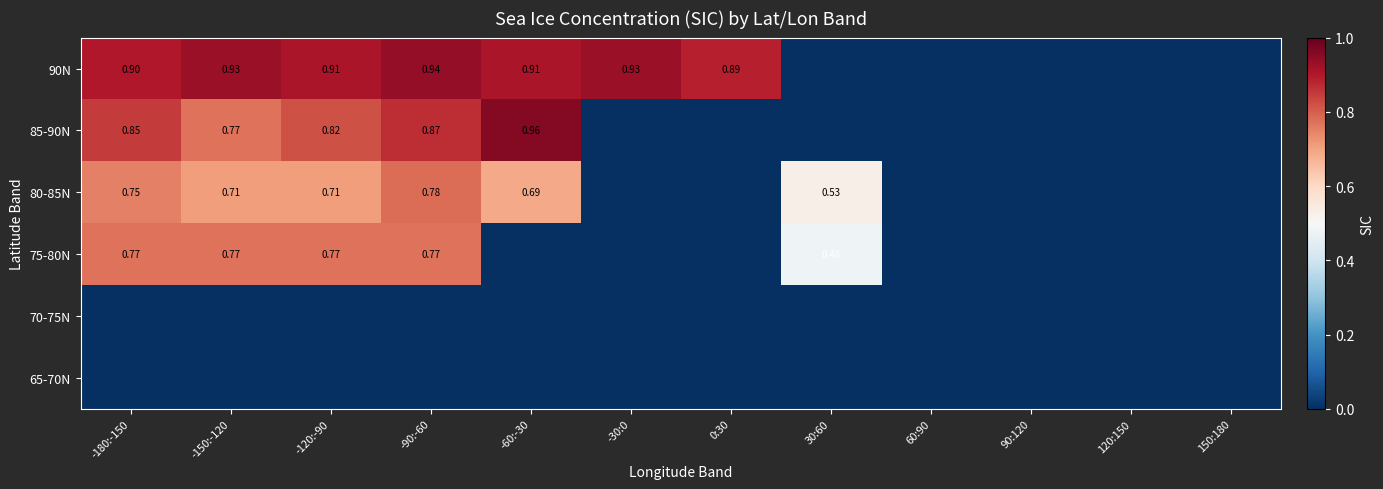

At which category is the sum across all series the highest?

-90:-60